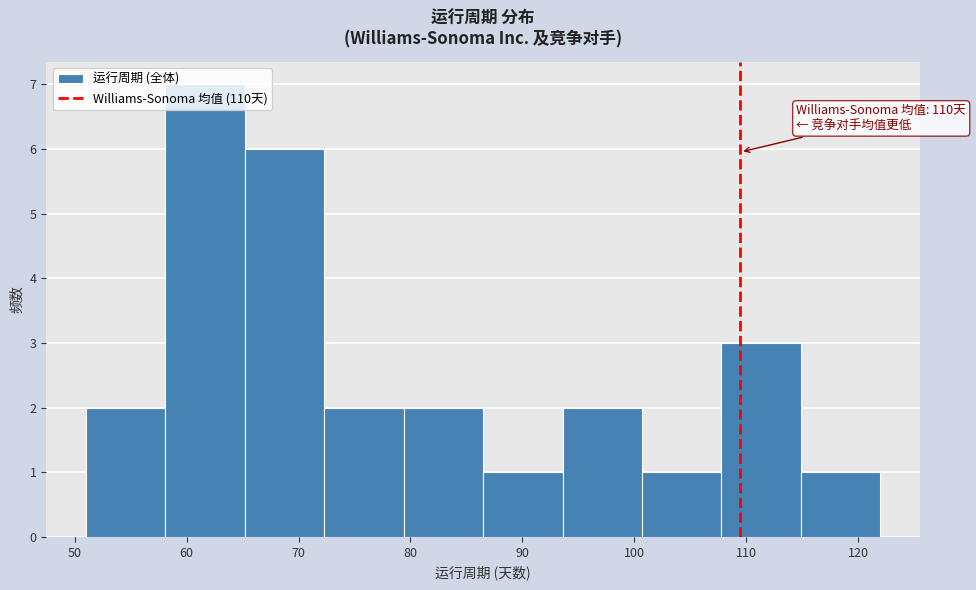

Over which range of the x-axis is the bar tallest?

58.1 to 65.2